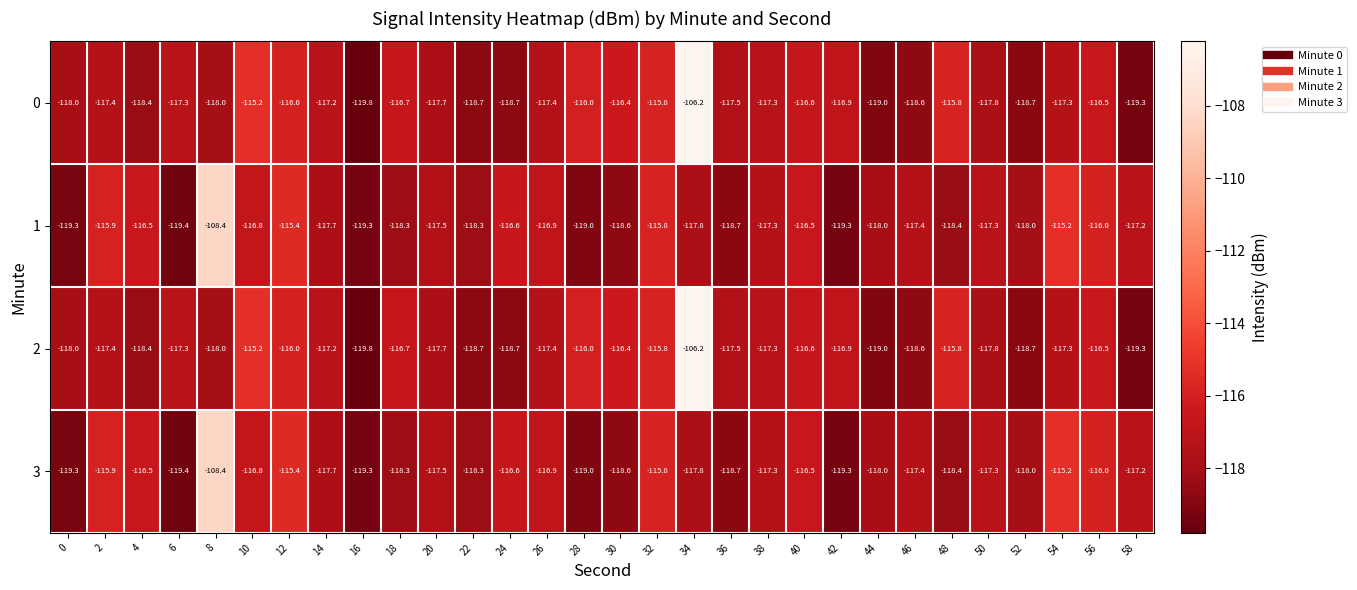

What is the difference between the second highest and minimum values in the 0 series?

4.6